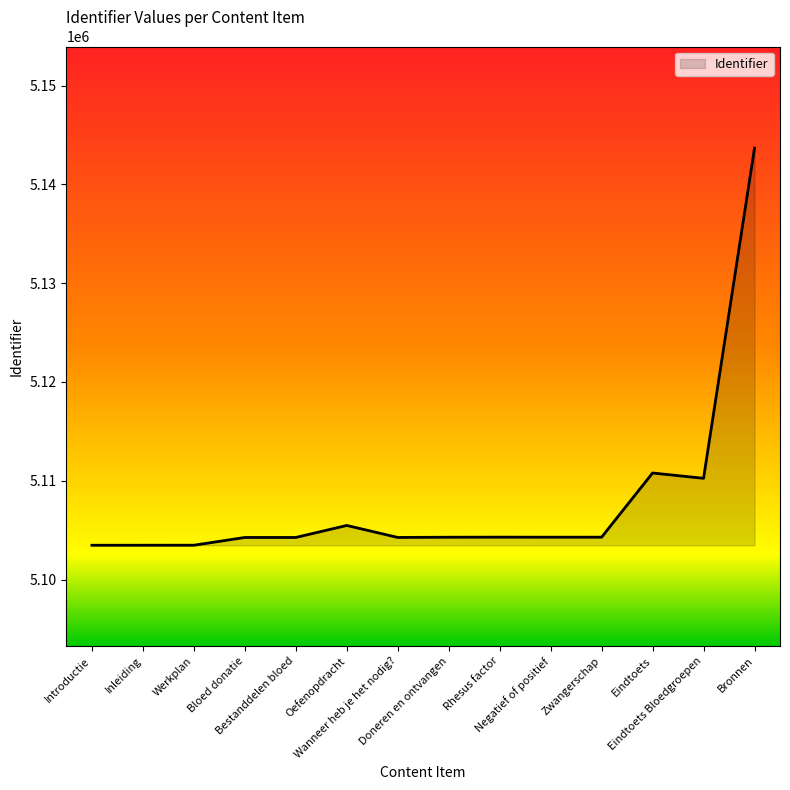

True or false: the data shows 2406751 at Negatief of positief.

False